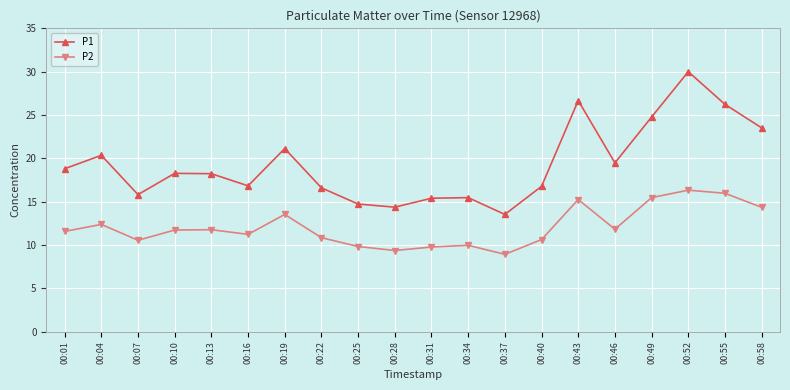

How many series are shown in this chart?

2